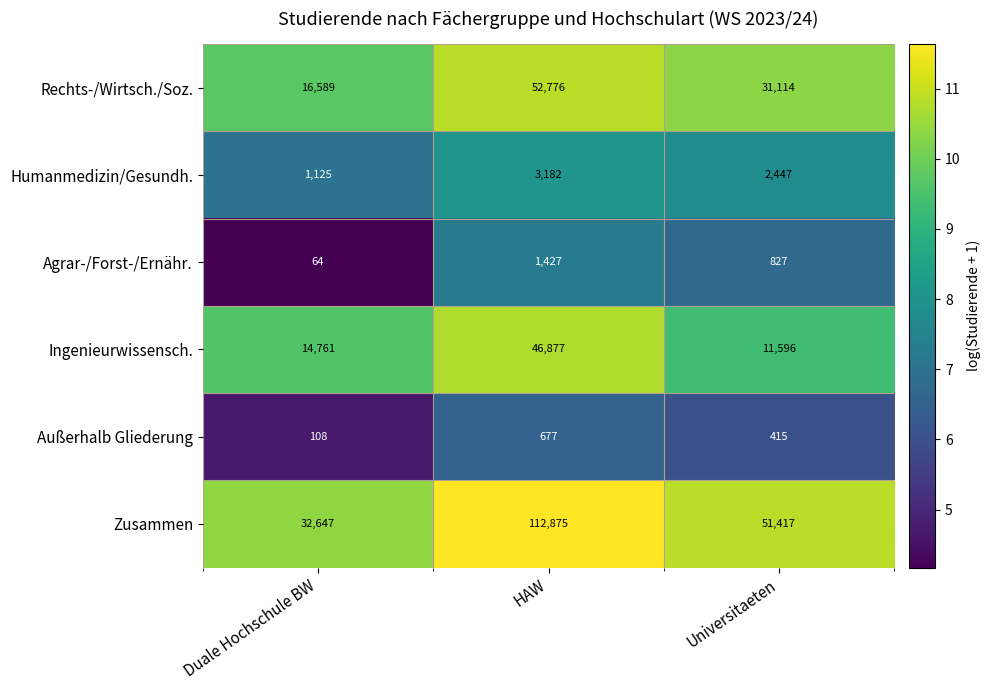

Reading left to right, what are all the values shown in this chart?

Rechts-/Wirtsch./Soz.: 16589	52776	31114
Humanmedizin/Gesundh.: 1125	3182	2447
Agrar-/Forst-/Ernähr.: 64	1427	827
Ingenieurwissensch.: 14761	46877	11596
Außerhalb Gliederung: 108	677	415
Zusammen: 32647	112875	51417